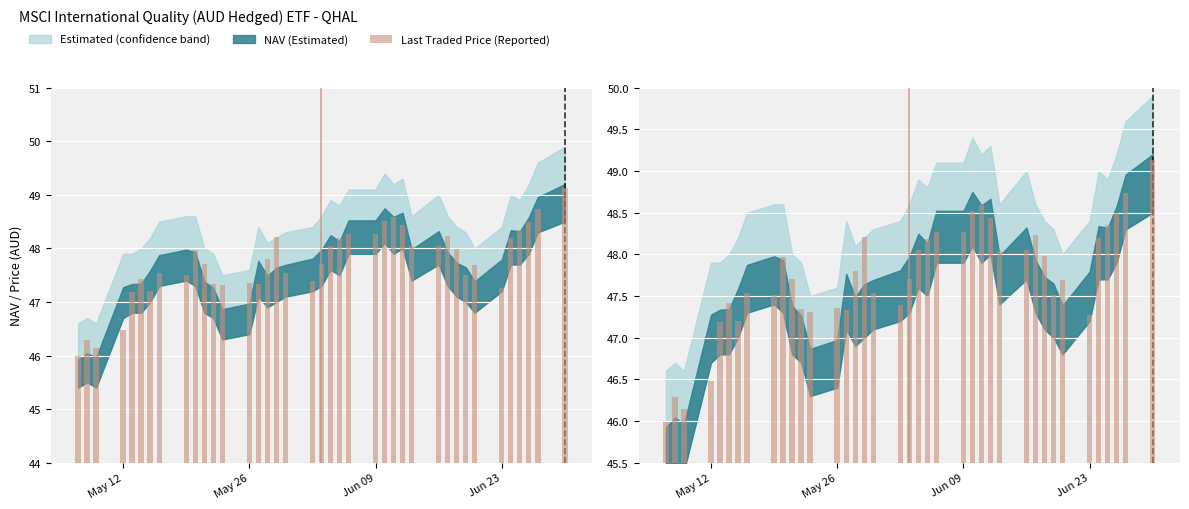

How many bars are there in total?

39